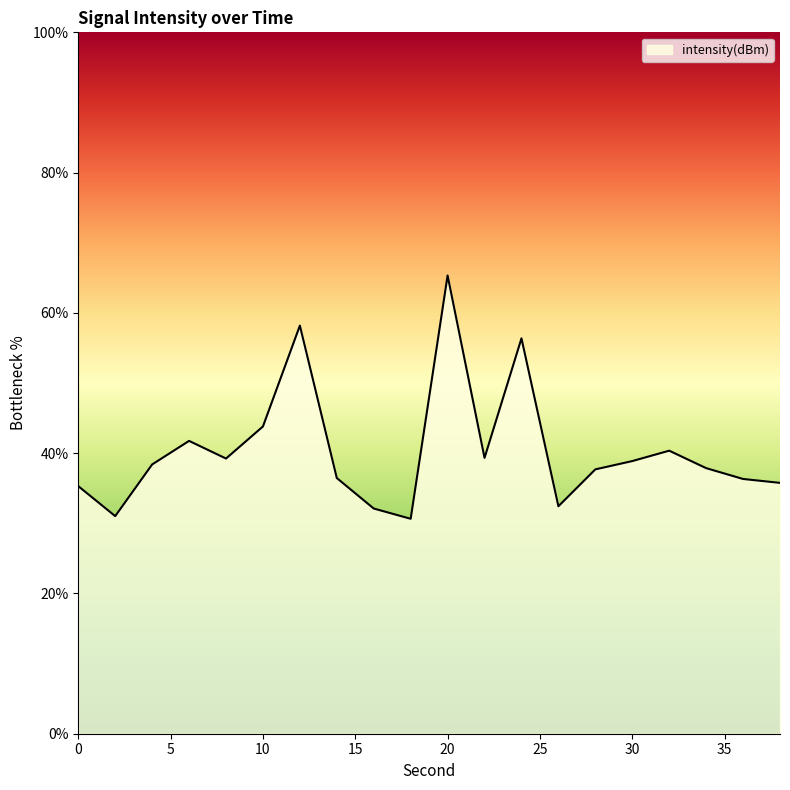

What is the maximum value shown in the chart?

65.3